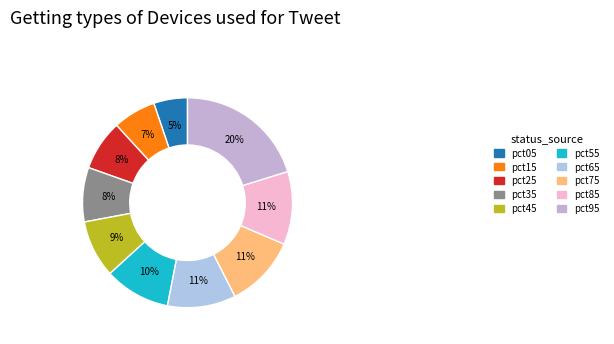

Do pct65 and pct35 together represent more than half of the pie?

No